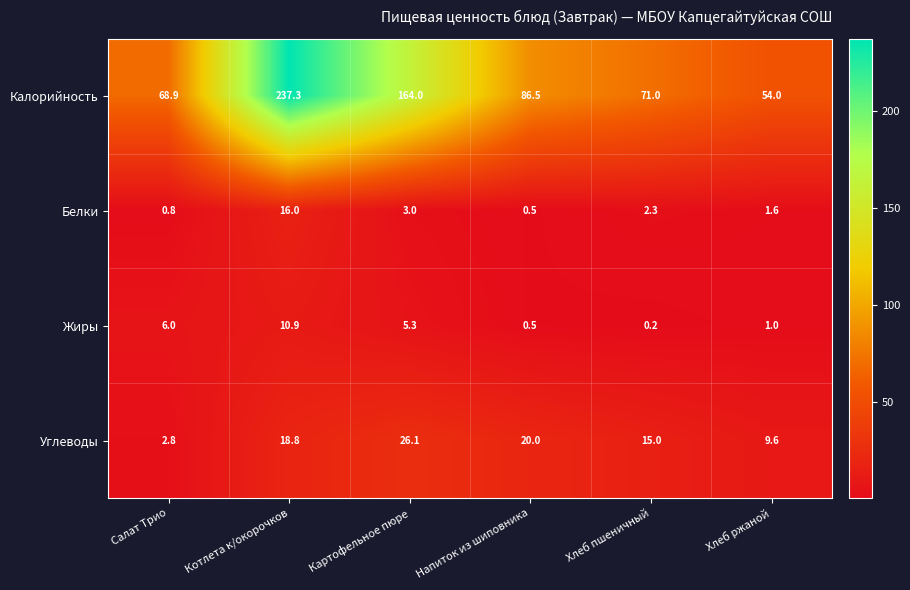

At how many categories does at least one series exceed 106?

2